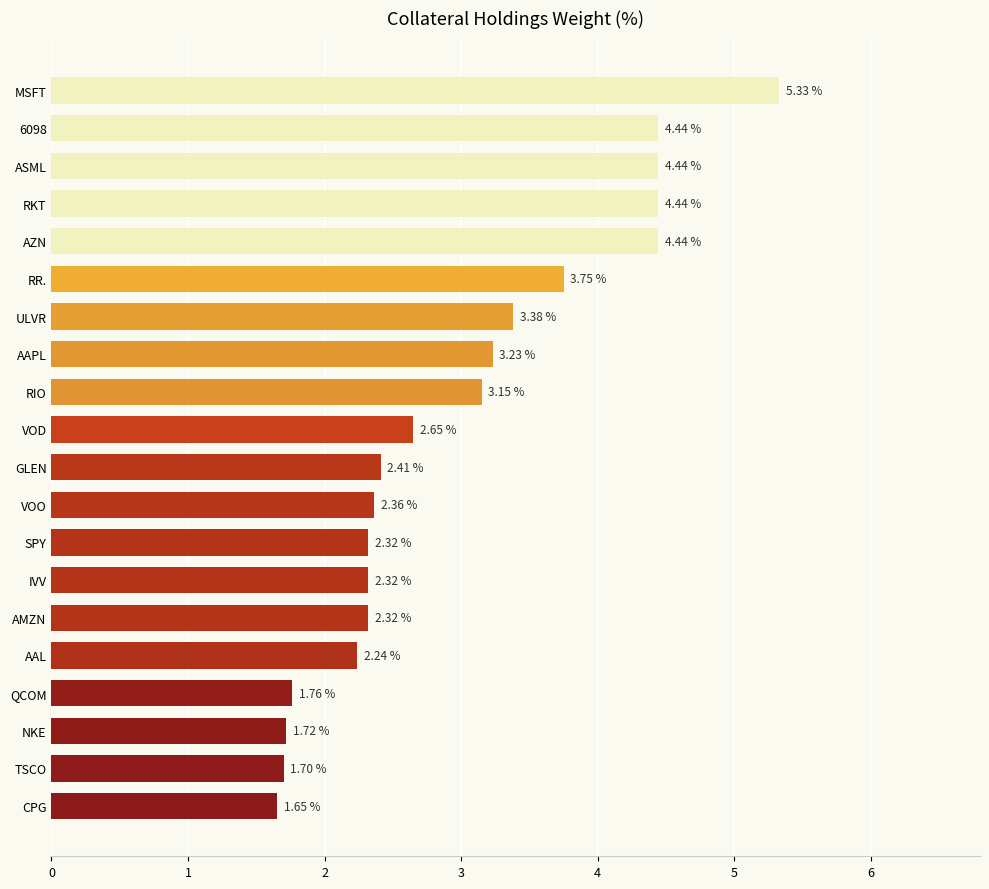

Where is the data nearest to the value 3?

RIO